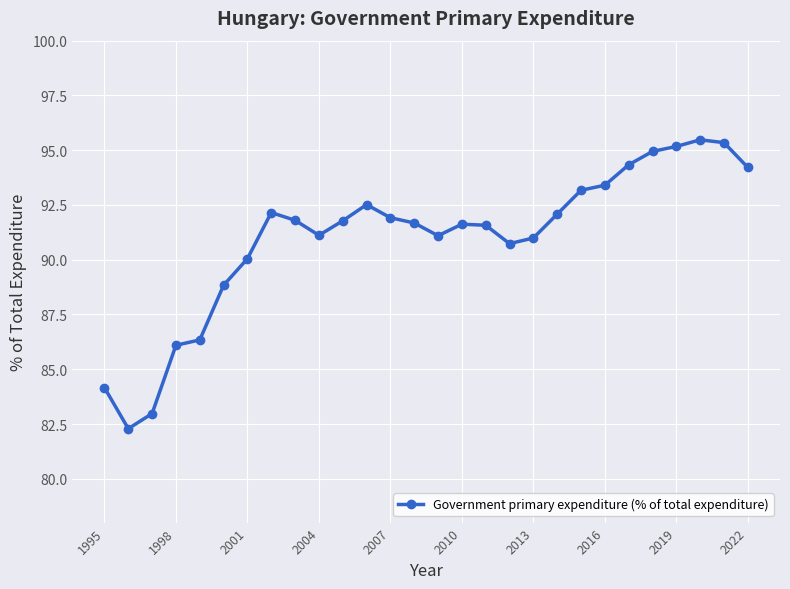

What is the difference between the second highest and second lowest values?

12.4